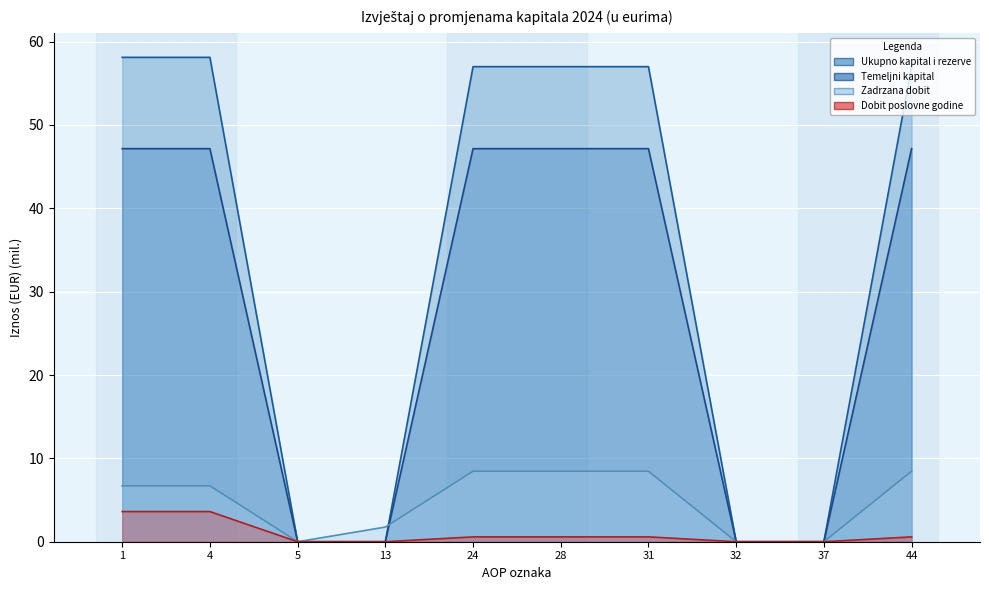

What are all the series names shown in the legend?

Ukupno kapital i rezerve, Temeljni kapital, Zadrzana dobit